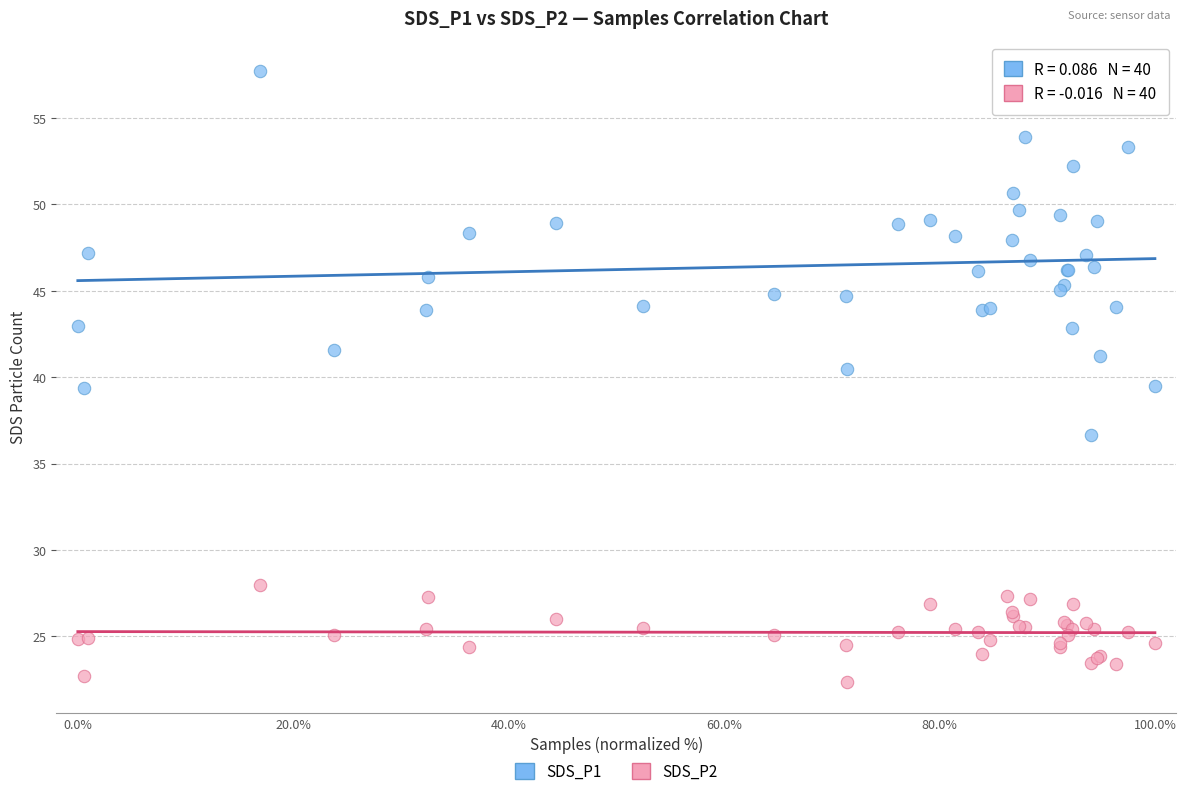

Which series has the widest spread of Y values?

SDS_P1